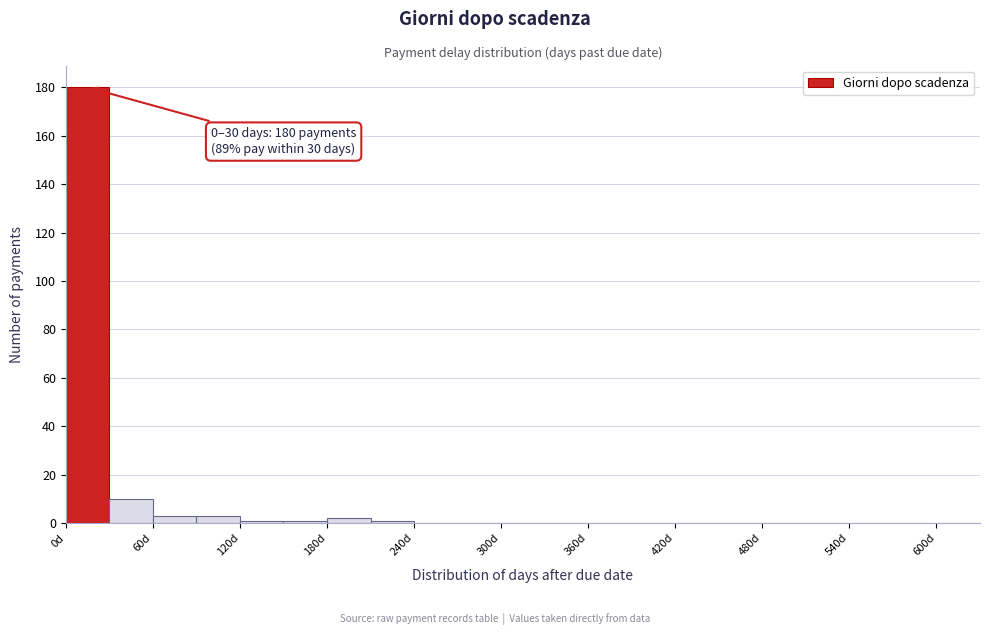

Around what value on the x-axis is the tallest bar? Give the approximate position of its centre, as read against the axis.

20